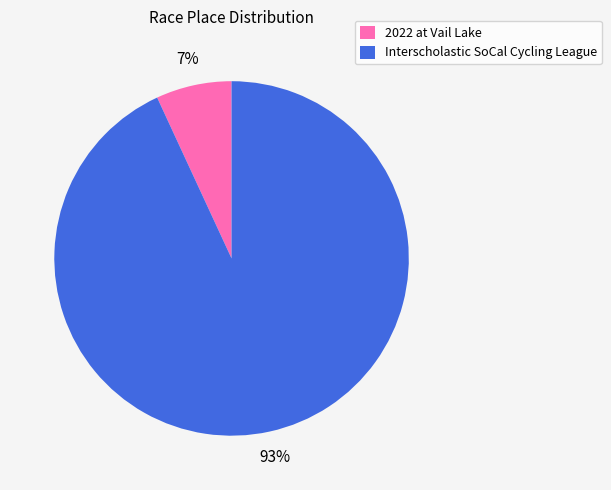

What is the ratio of the value at 2022 at Vail Lake to the value at Interscholastic SoCal Cycling League?

0.1